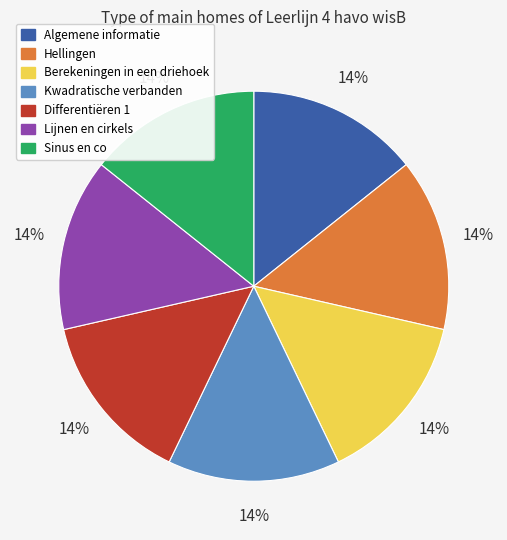

How many slices are in this pie chart?

7